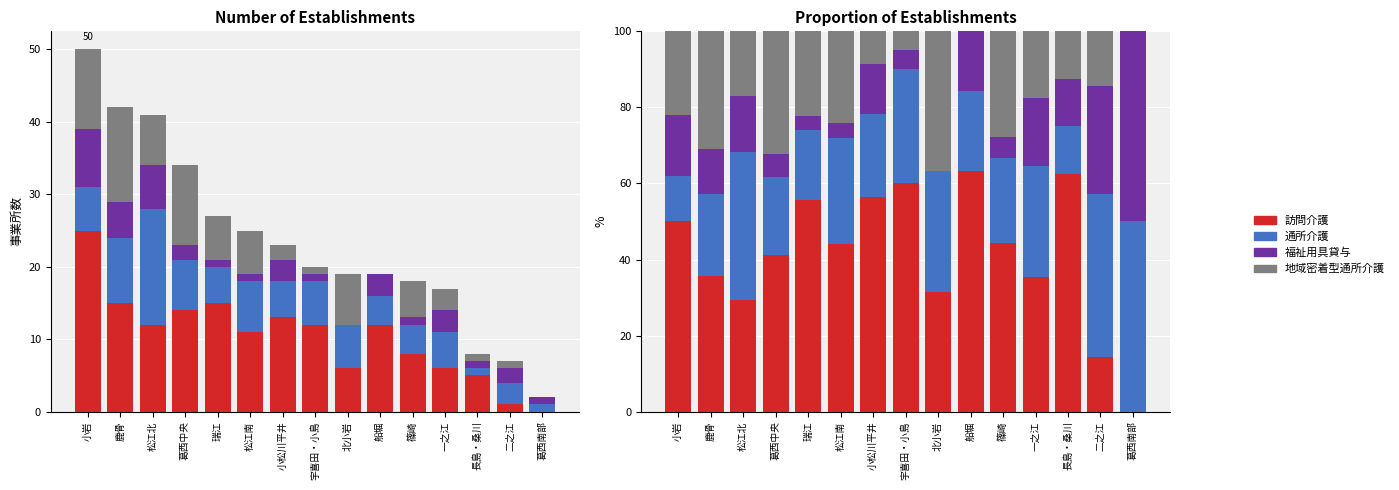

At which label is 福祉用具貸与 closest to 25?

二之江